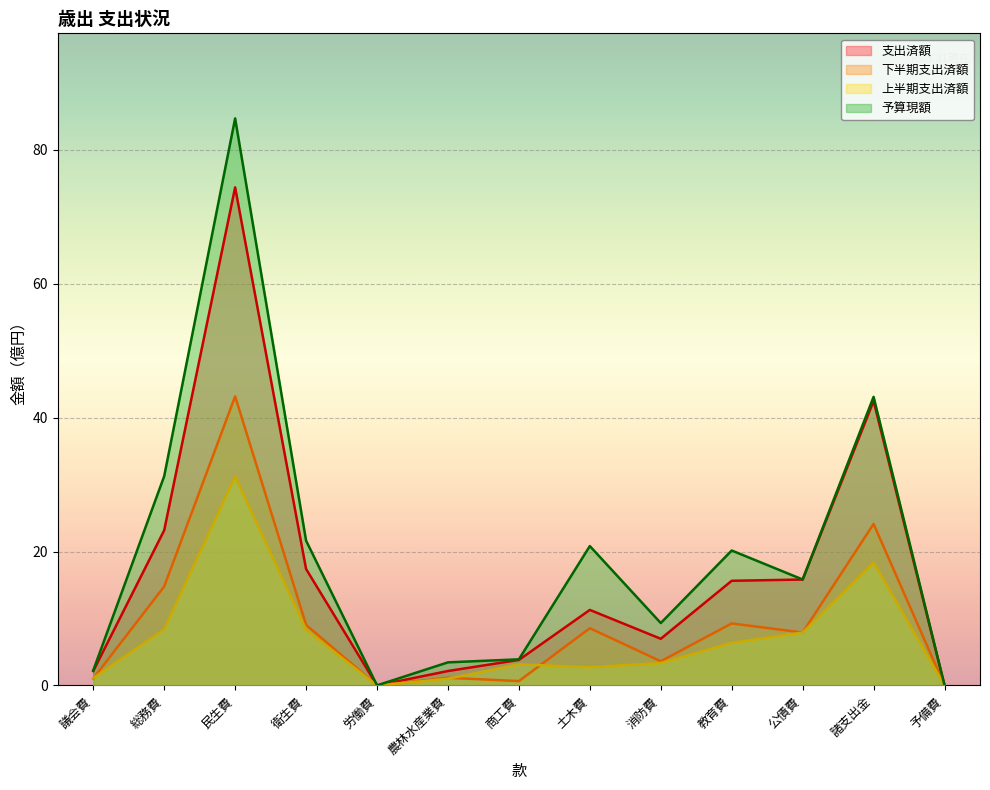

At which label is 上半期支出済額 closest to 15?

諸支出金